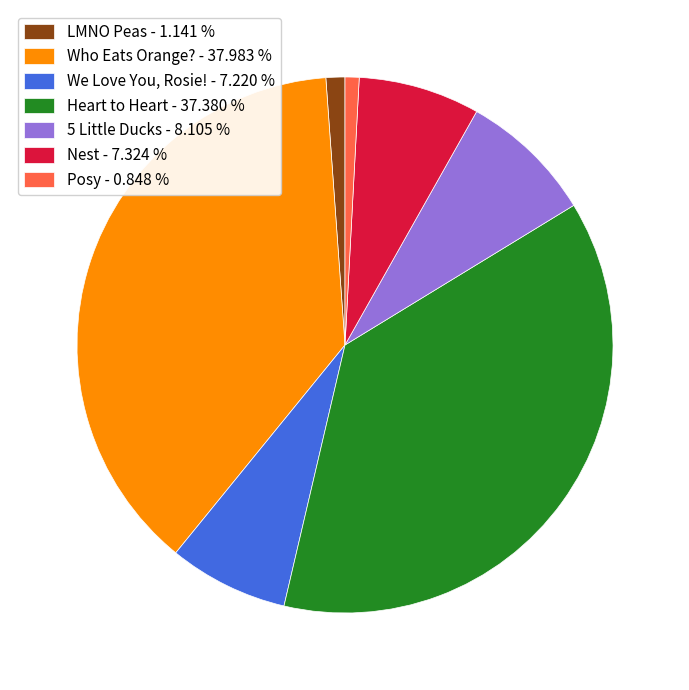

What is the ratio of the value at We Love You, Rosie! to the value at Nest?

1.0